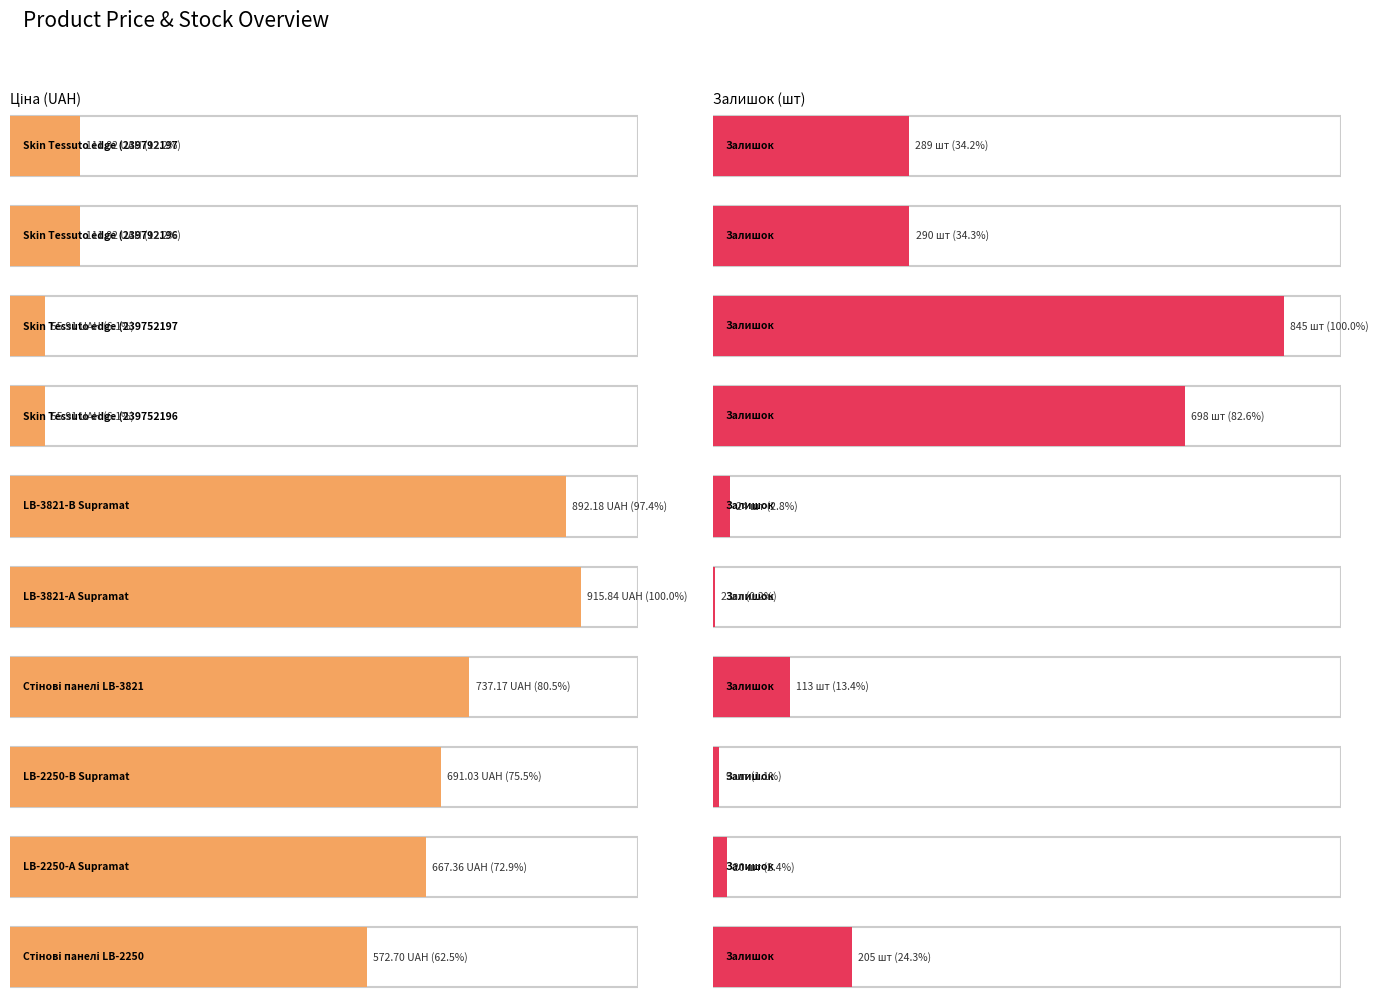

How many data points in Ціна are less than 667?

5